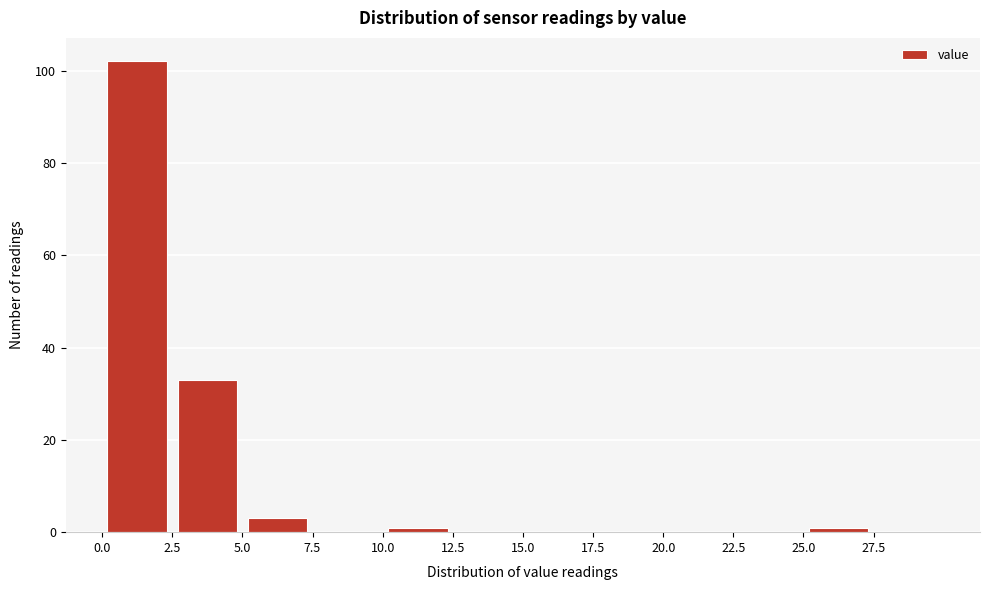

What is the height of the bar covering 2.5 to 5.0 on the x-axis? The values are not printed on the chart, so give them approximately, as read against the axis.

34